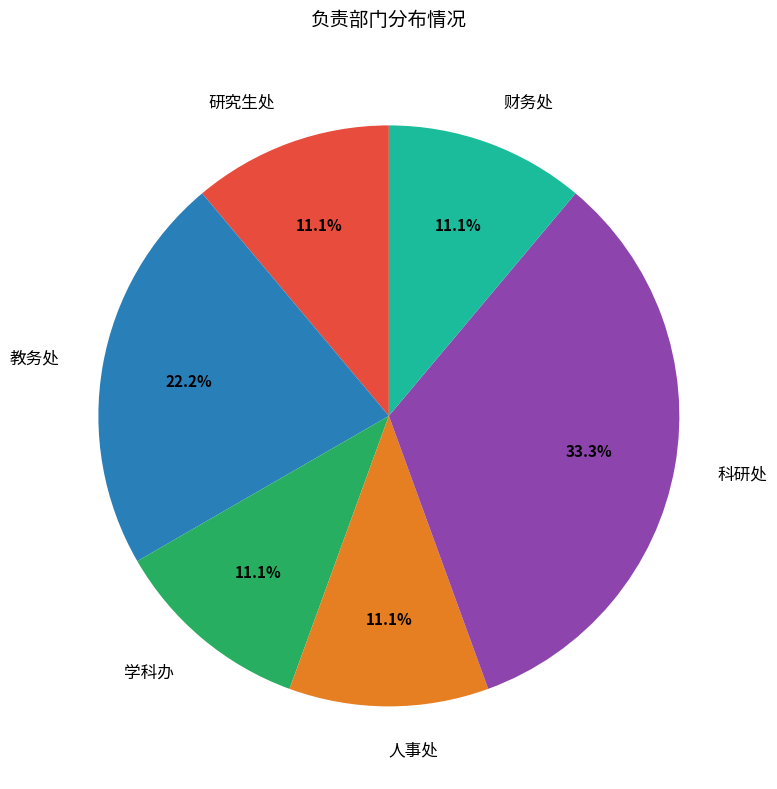

Approximately how many times larger is the value at 财务处 compared to 教务处?

0.5